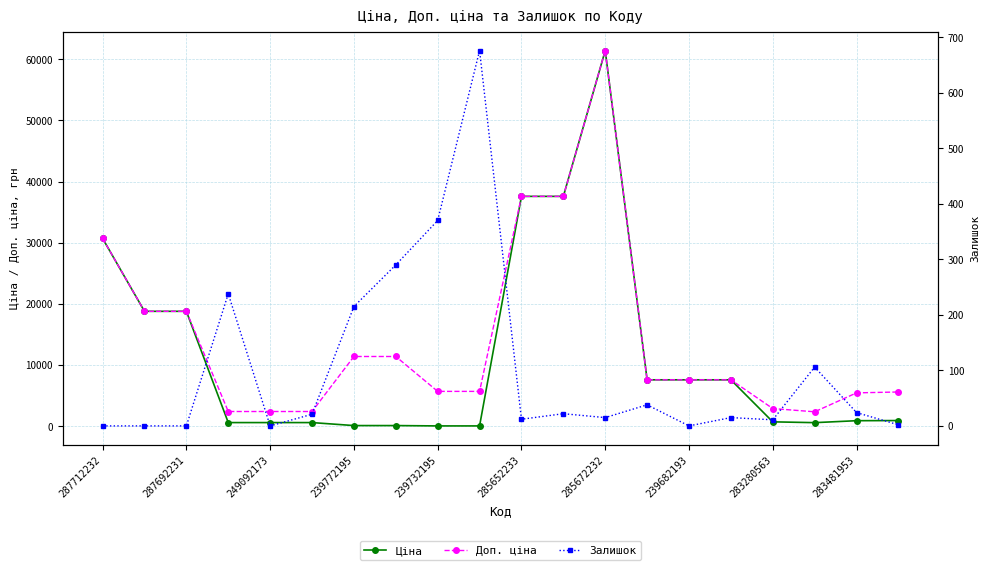

What is the maximum value for Ціна?

61434.3